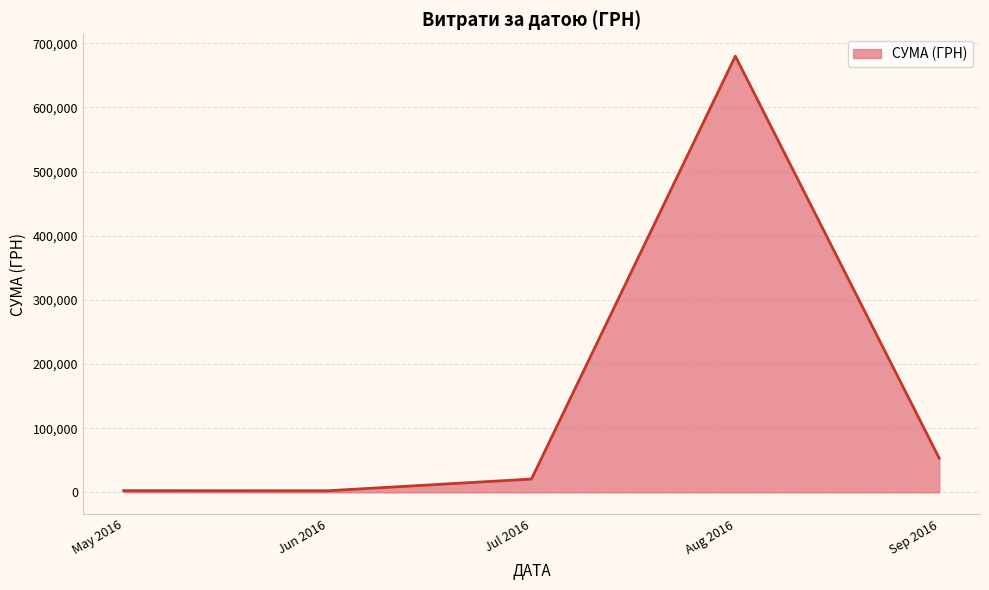

At which category does the chart reach its peak across all series?

Aug 2016